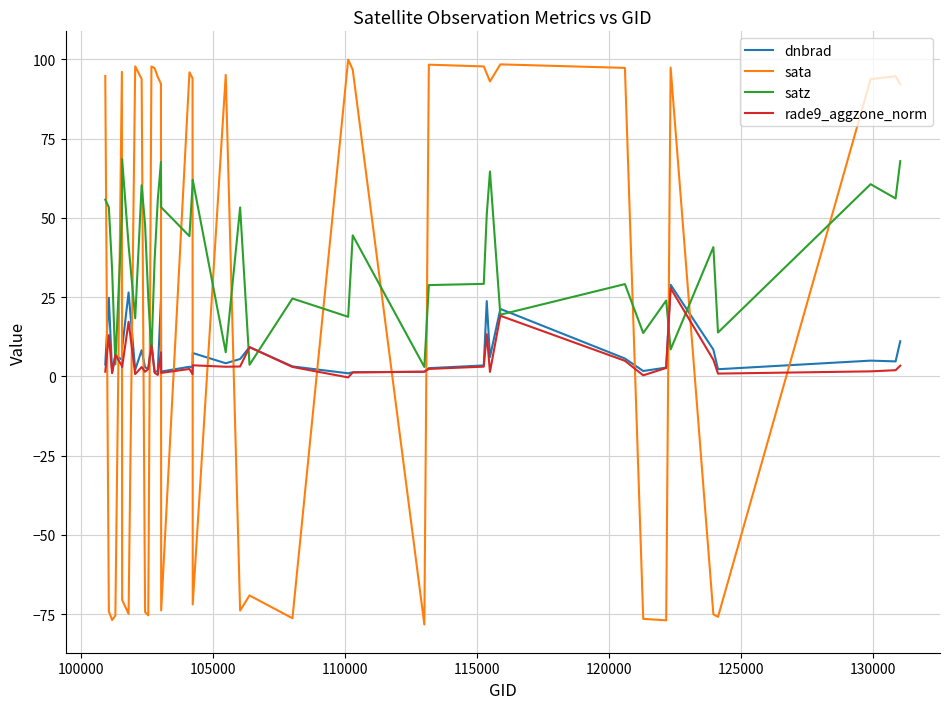

True or false: dnbrad and sata cross at least once.

True